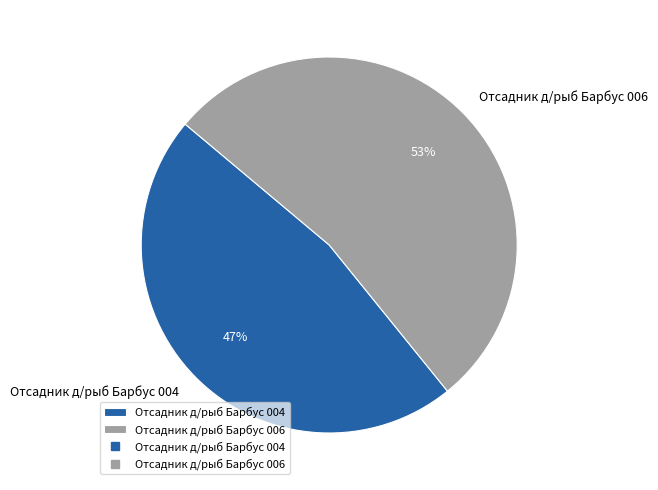

To the nearest percent, what is the difference between the Отсадник д/рыб Барбус 006 and Отсадник д/рыб Барбус 004 slice percentages?

6%